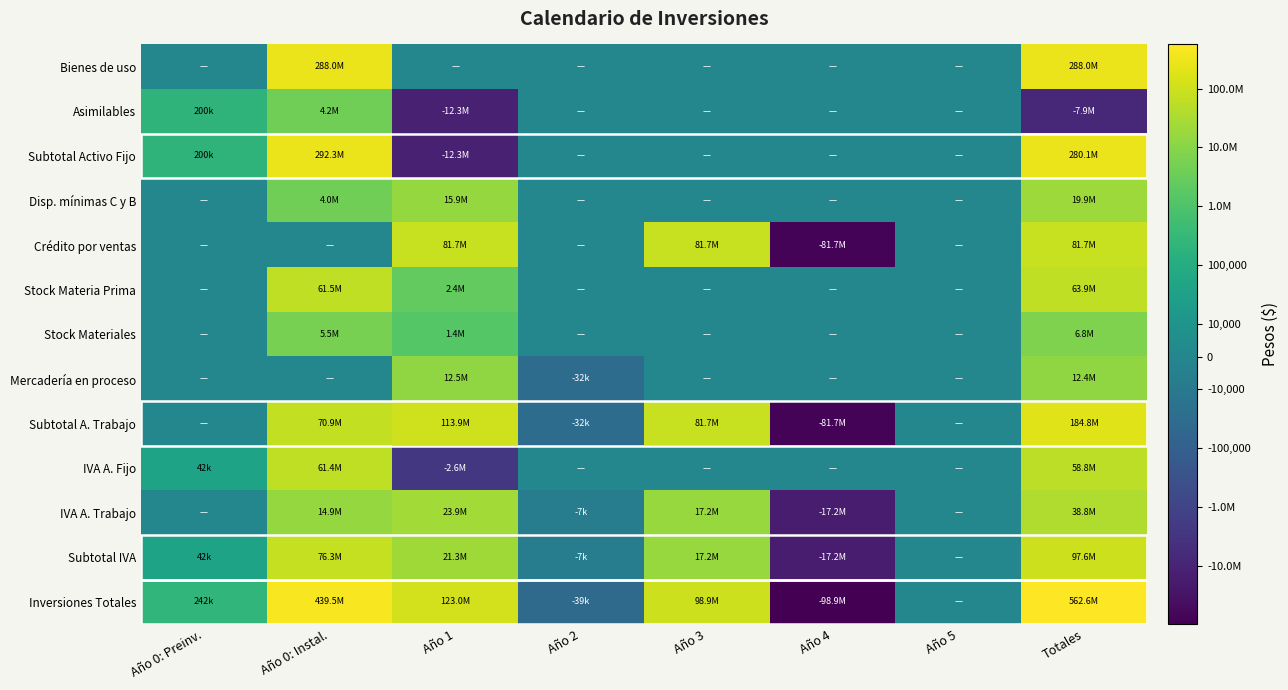

Between Año 0: Instal. and Totales, which series saw the biggest shift?

Inversiones Totales